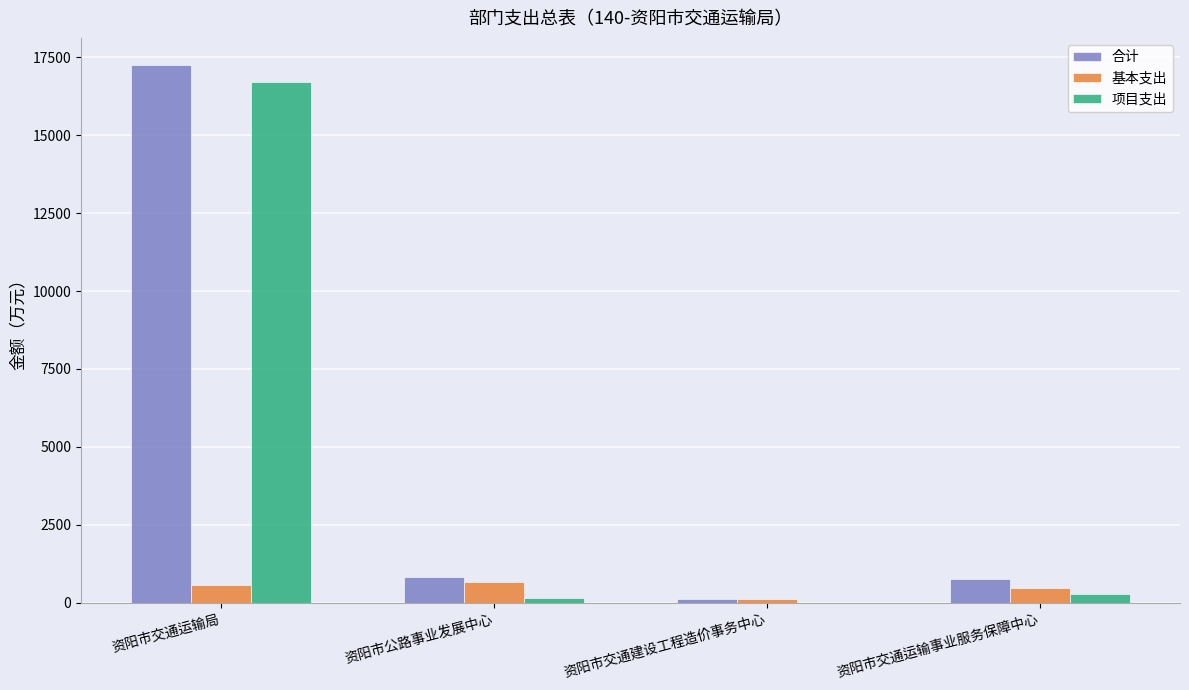

Which series changed the most between 资阳市交通运输局 and 资阳市交通运输事业服务保障中心?

合计